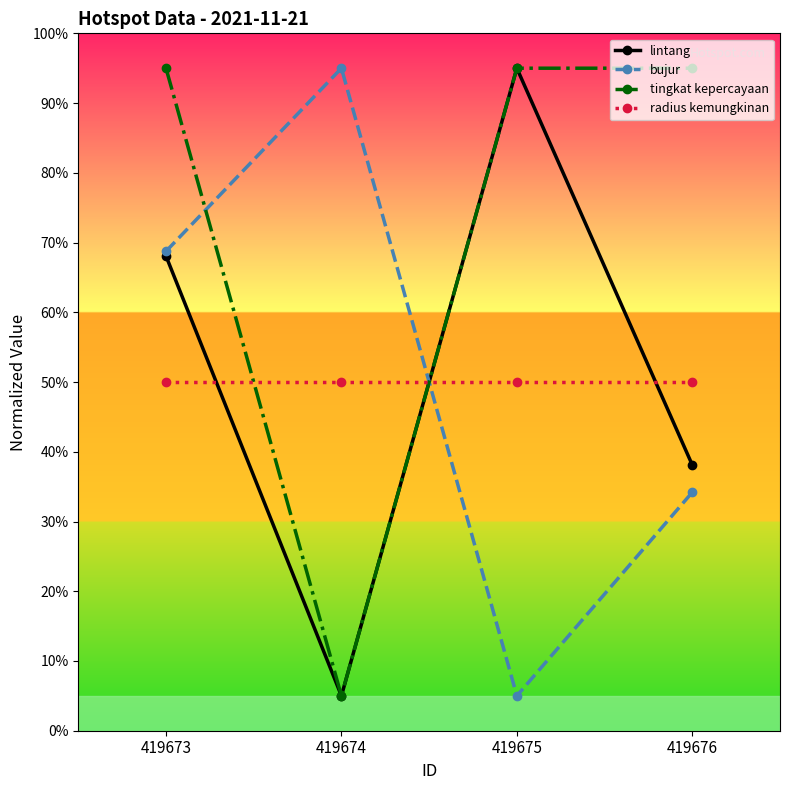

Where is the first local minimum for bujur?

419675